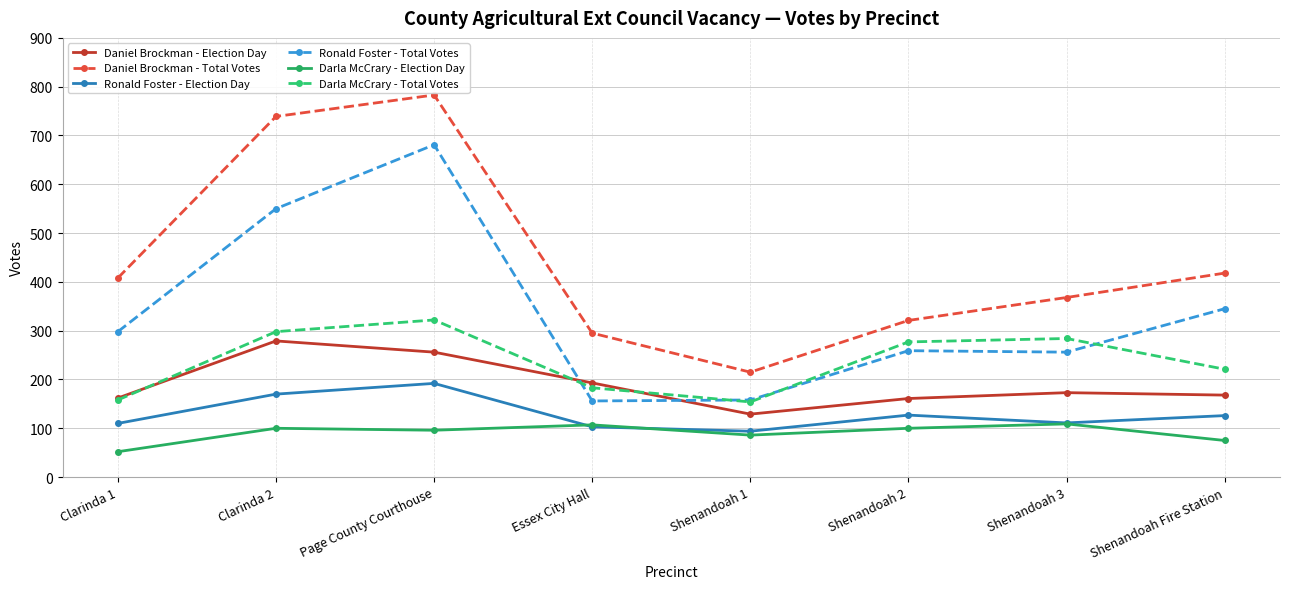

Where is the first local maximum for Darla McCrary - Total Votes?

Page County Courthouse